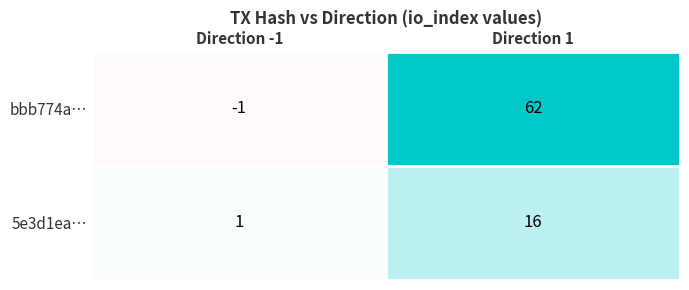

What is the difference between the bbb774a… values at Direction 1 and Direction -1?

63